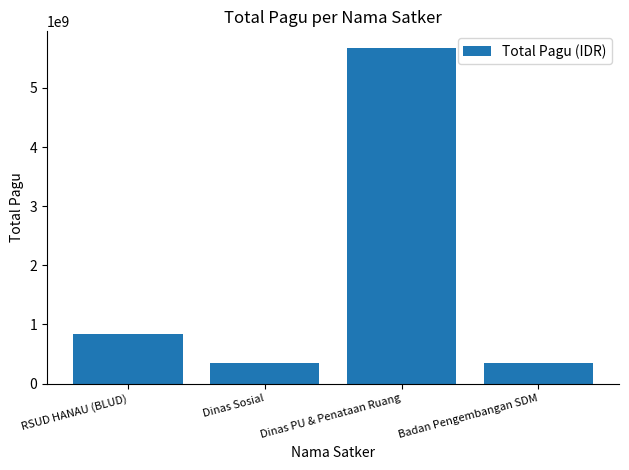

What is the value of the 3rd bar from the left?

5672710000